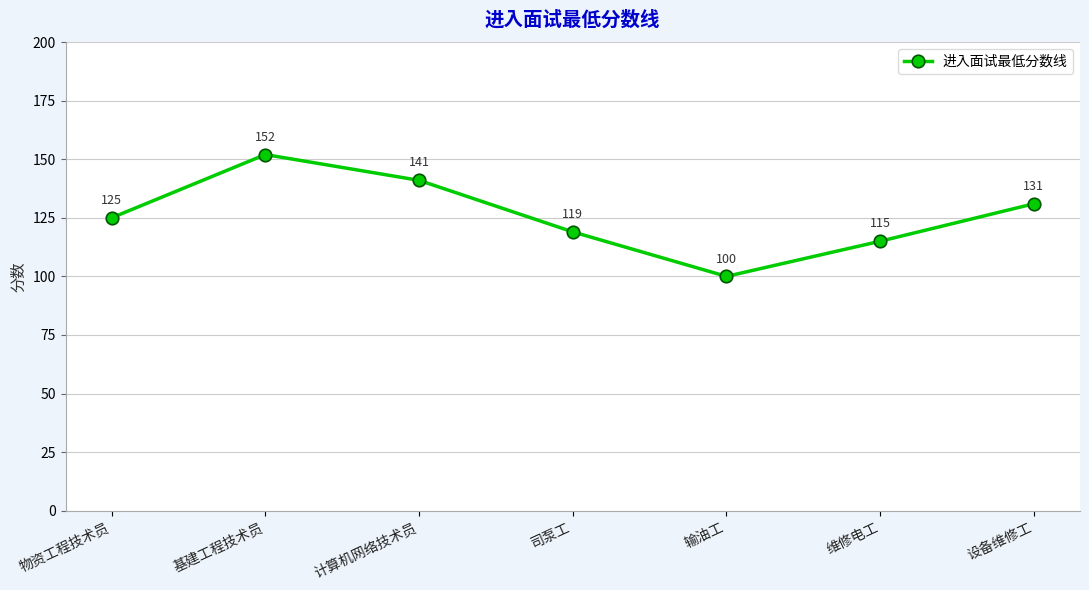

How many interior local valleys (lower than both neighbors) does the data have?

1